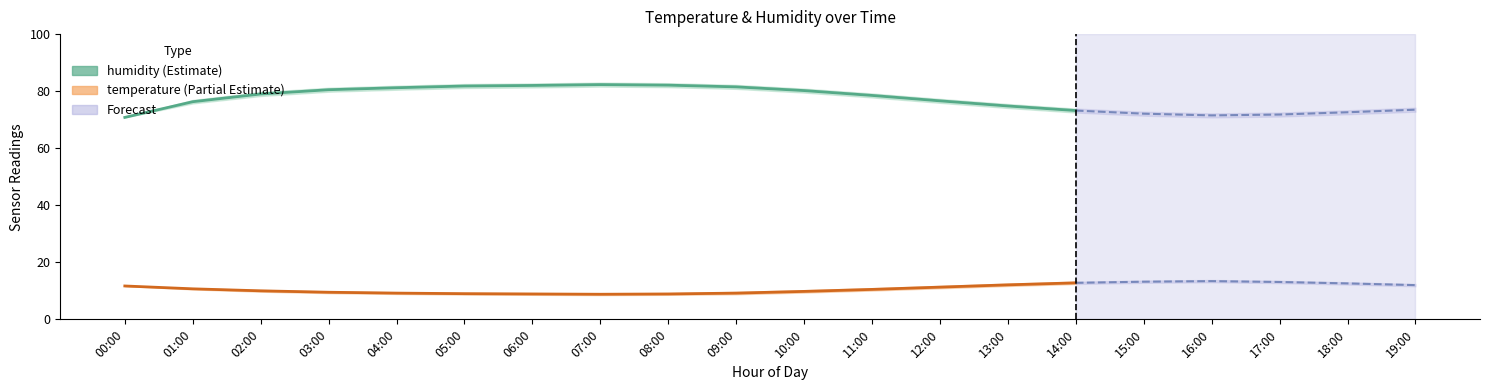

What are all the series names shown in the legend?

humidity, temperature